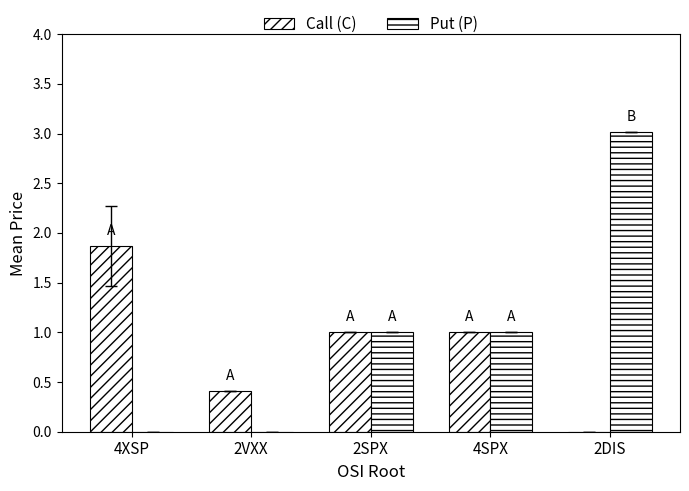

How many groups of bars are there?

5